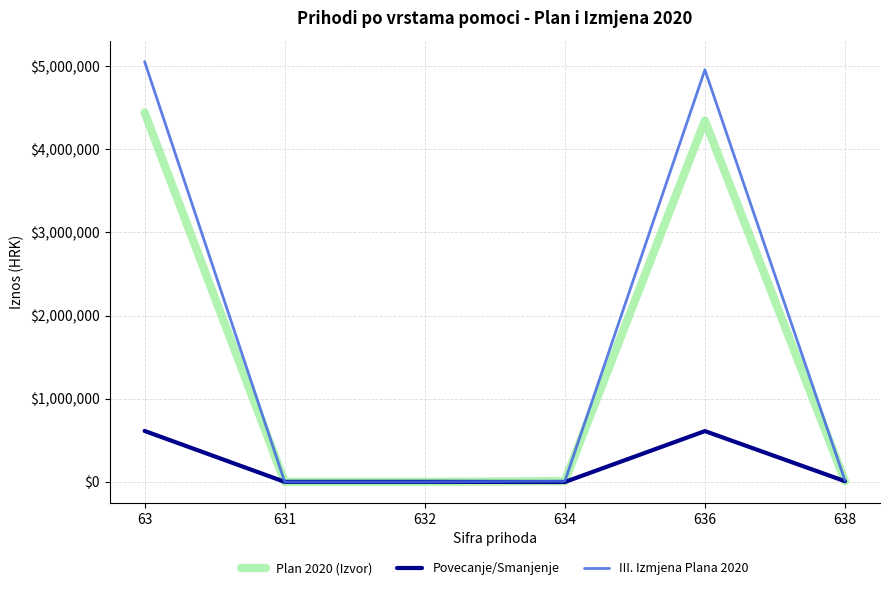

What is the approximate value of Plan 2020 (Izvor) at 63, to the nearest 10?

4440930